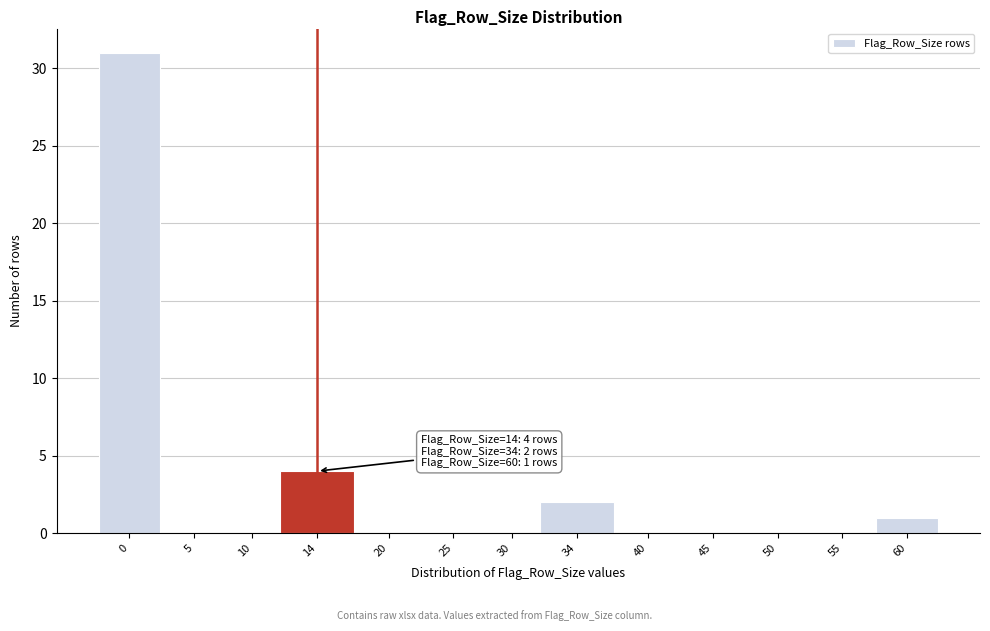

Reading left to right, what are all the values shown in this chart?

0=31	5=0	10=0	14=4	20=0	25=0	30=0	34=2	40=0	45=0	50=0	55=0	60=1